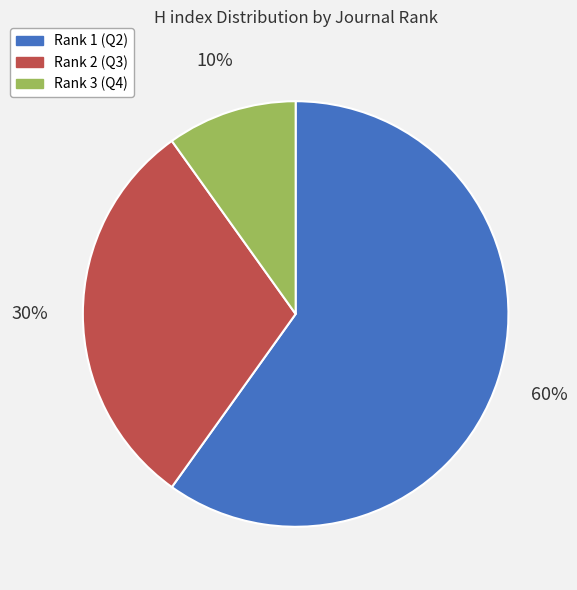

Which category has the biggest portion of the pie?

Rank 1 (Q2)